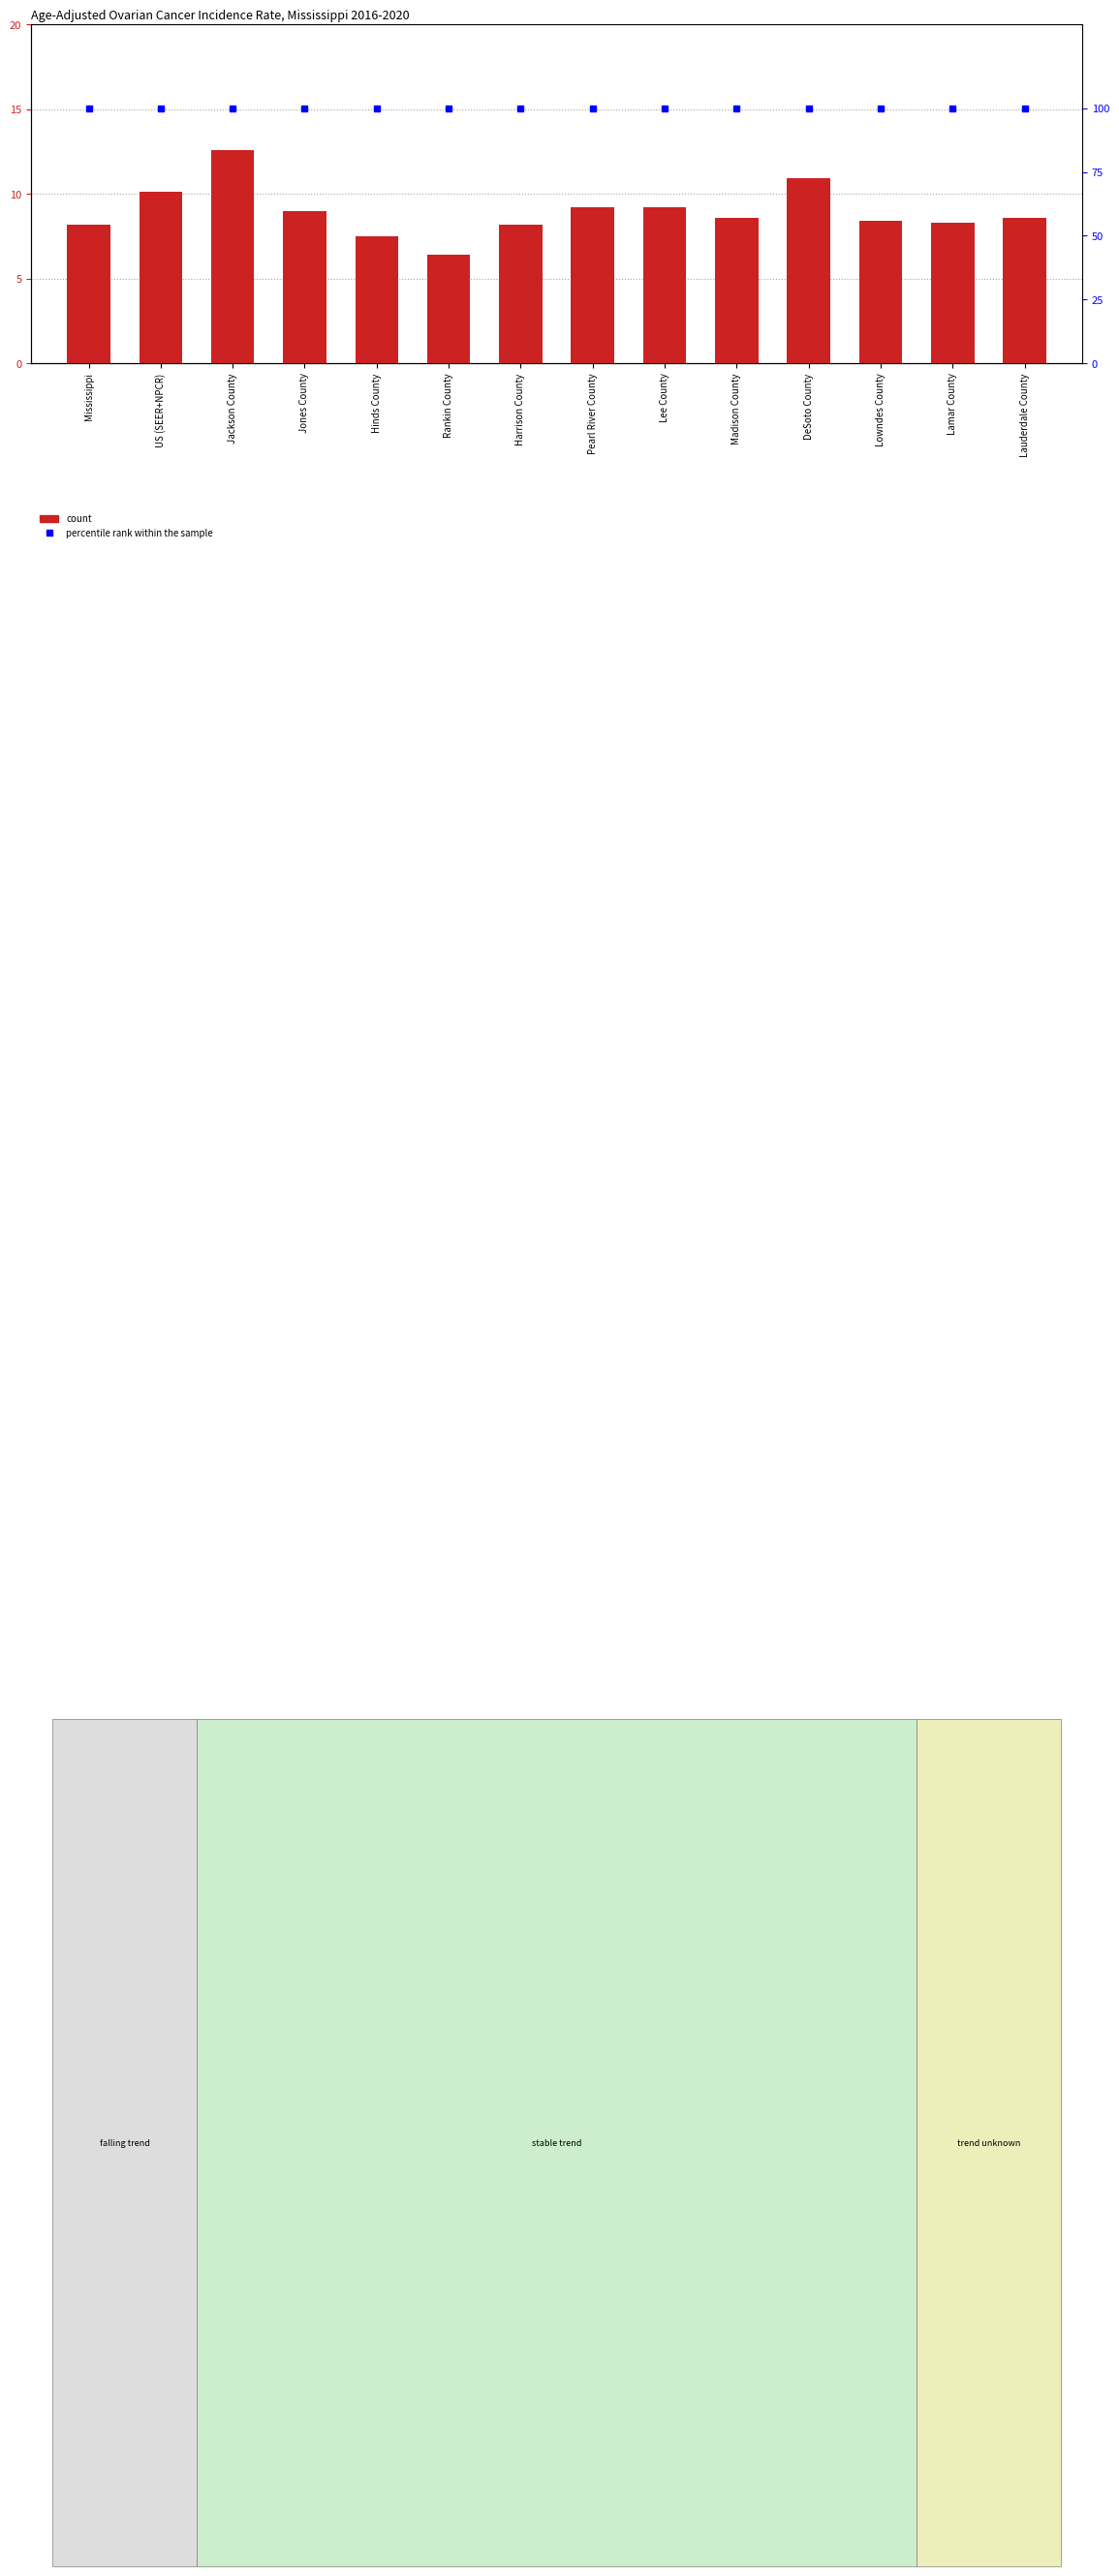

What is the value of the count bar at the 14th from the left?

8.6